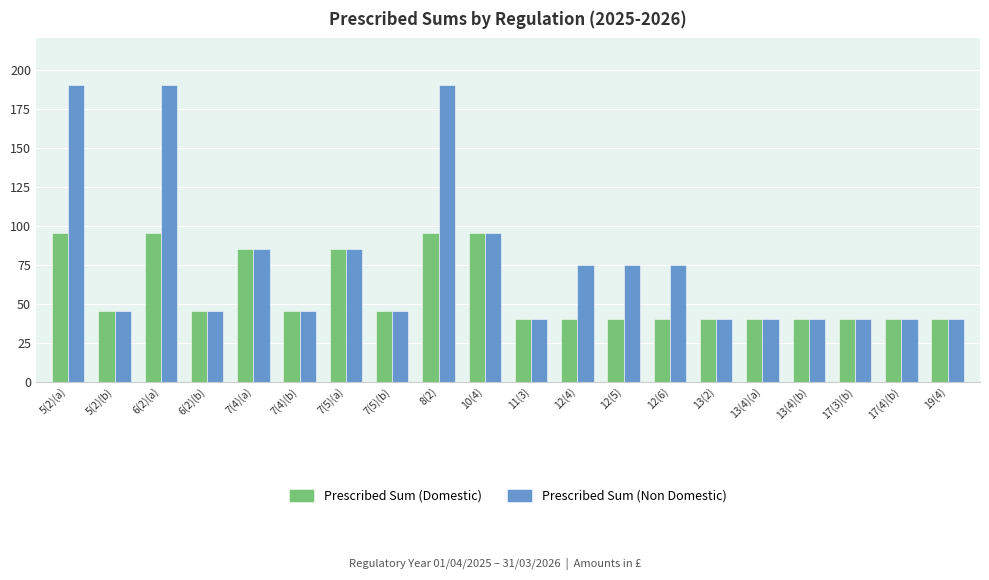

At how many categories does at least one series exceed 116?

3